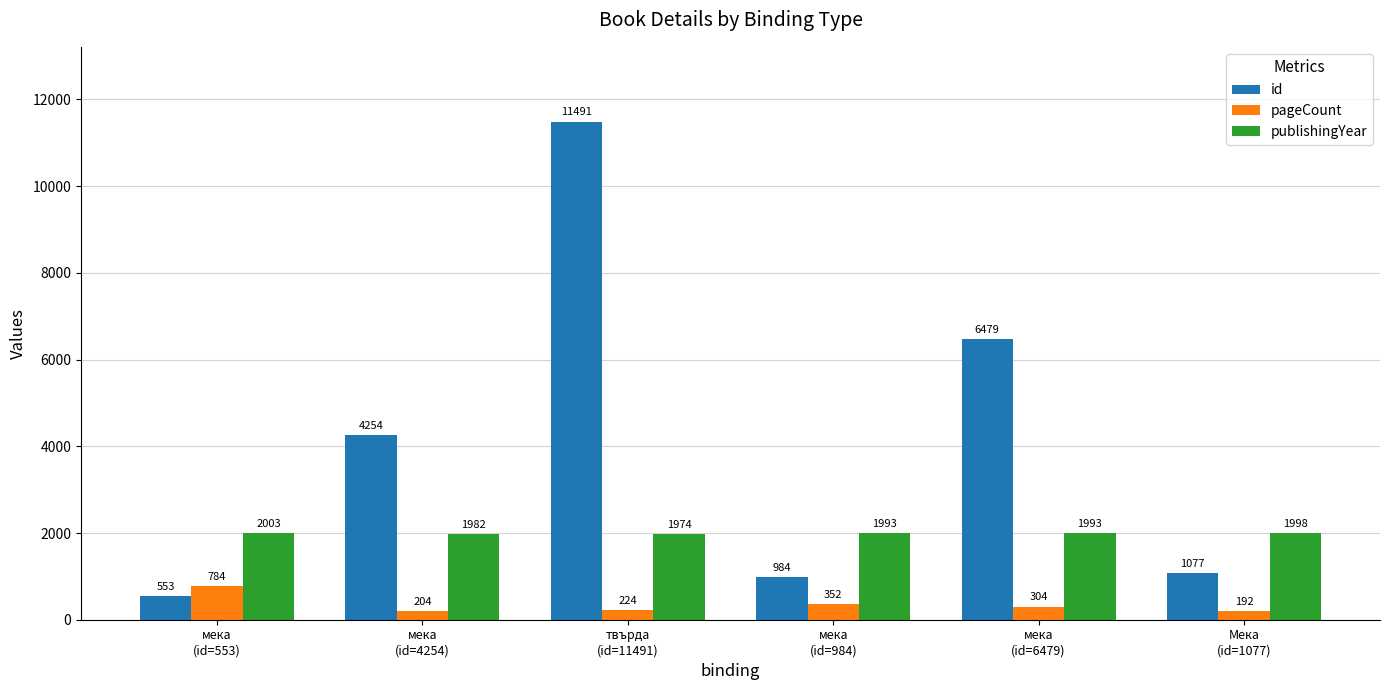

What is the value of the pageCount bar at the 2nd from the left?

204